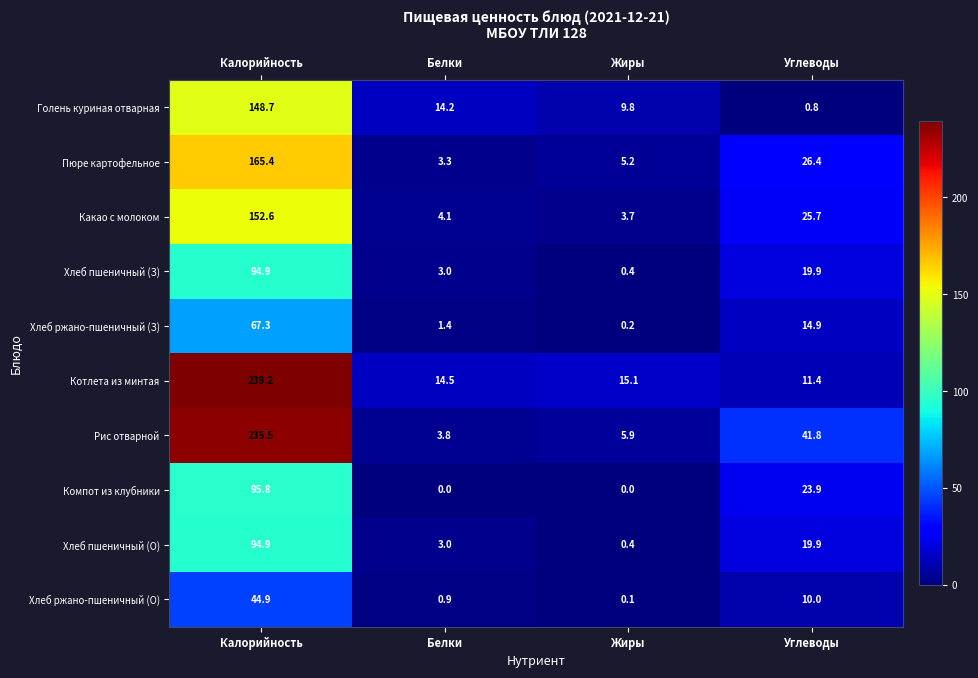

What is the difference between the second highest and minimum values in the Хлеб пшеничный (О) series?

19.5